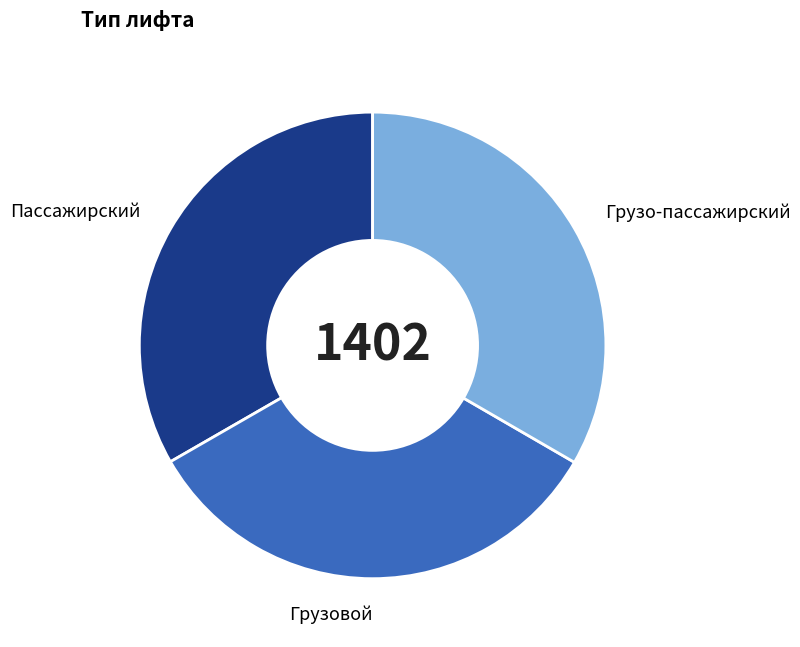

Is there any slice that represents more than half of the pie?

No